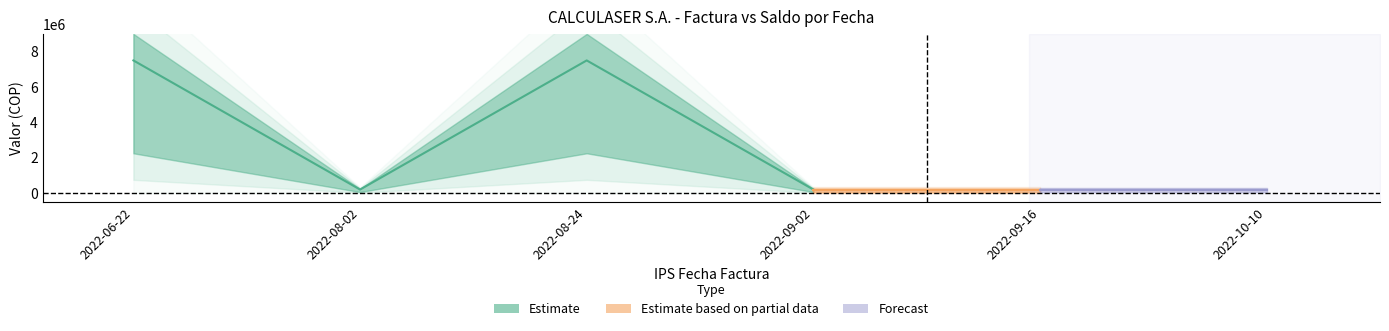

At which category is the sum across all series the highest?

2022-06-22